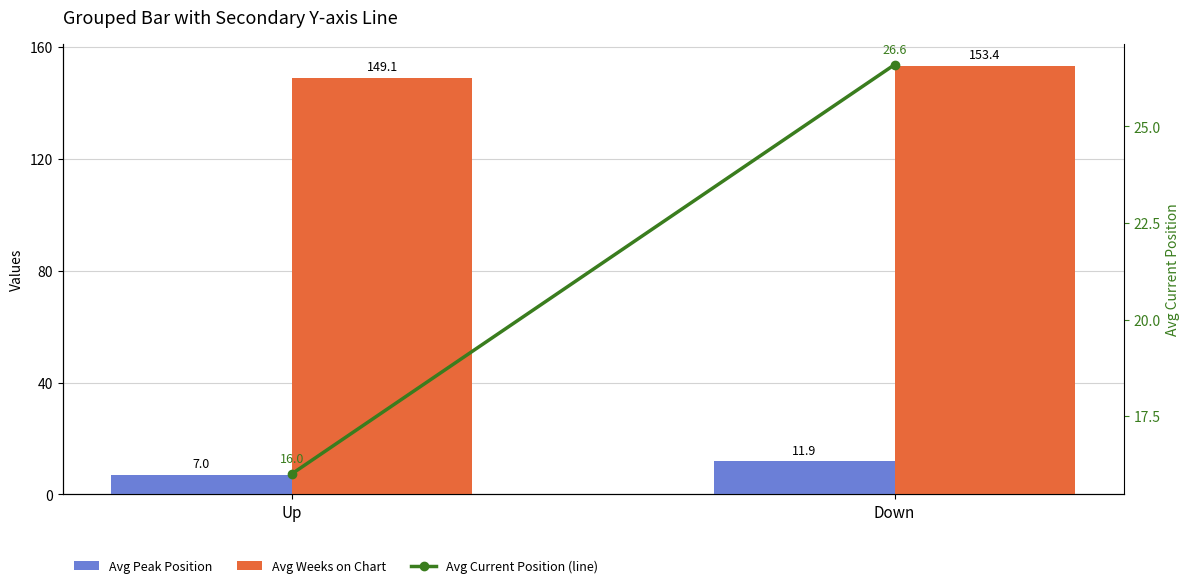

List the series in order of their peak value, lowest first.

Avg Peak Position, Avg Current Position (line), Avg Weeks on Chart